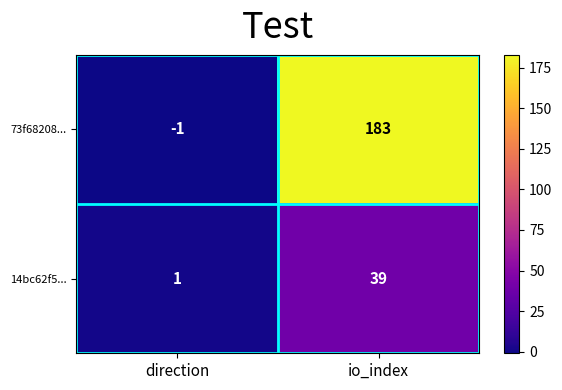

Which category has the highest value in the 73f68208... series?

io_index